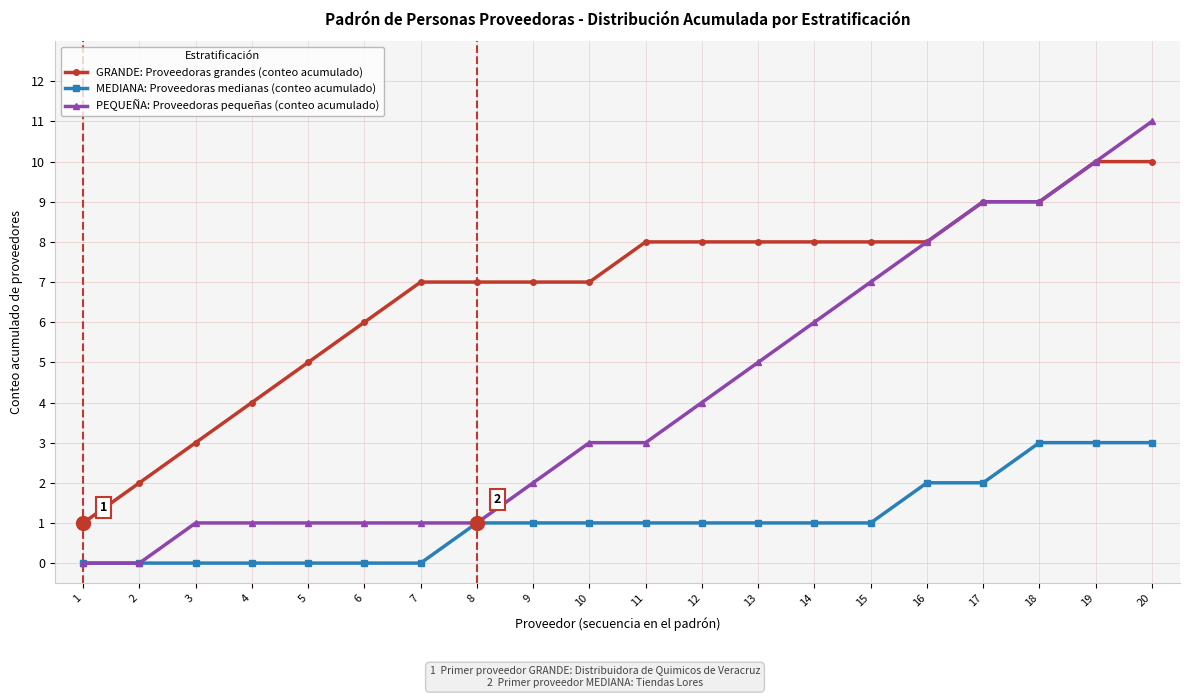

At 13, list the series in order from smallest to largest.

MEDIANA: Proveedoras medianas (conteo acumulado), PEQUEÑA: Proveedoras pequeñas (conteo acumulado), GRANDE: Proveedoras grandes (conteo acumulado)